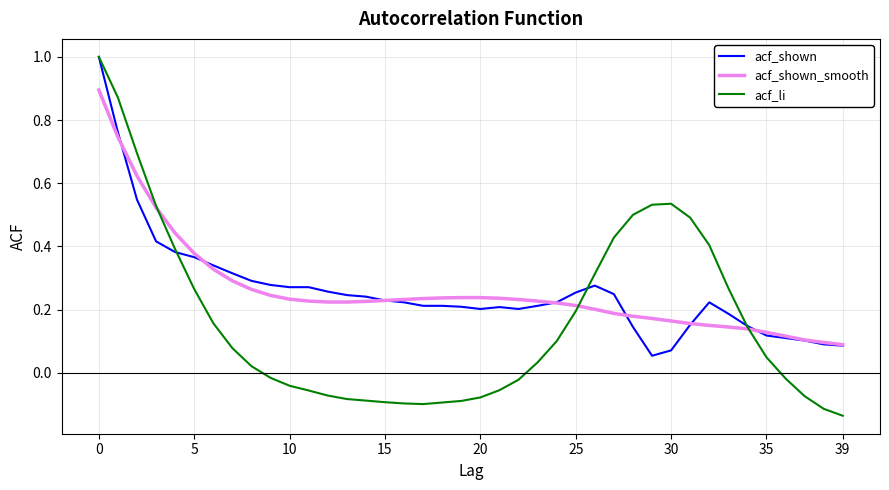

What is the greatest value displayed?

1.0